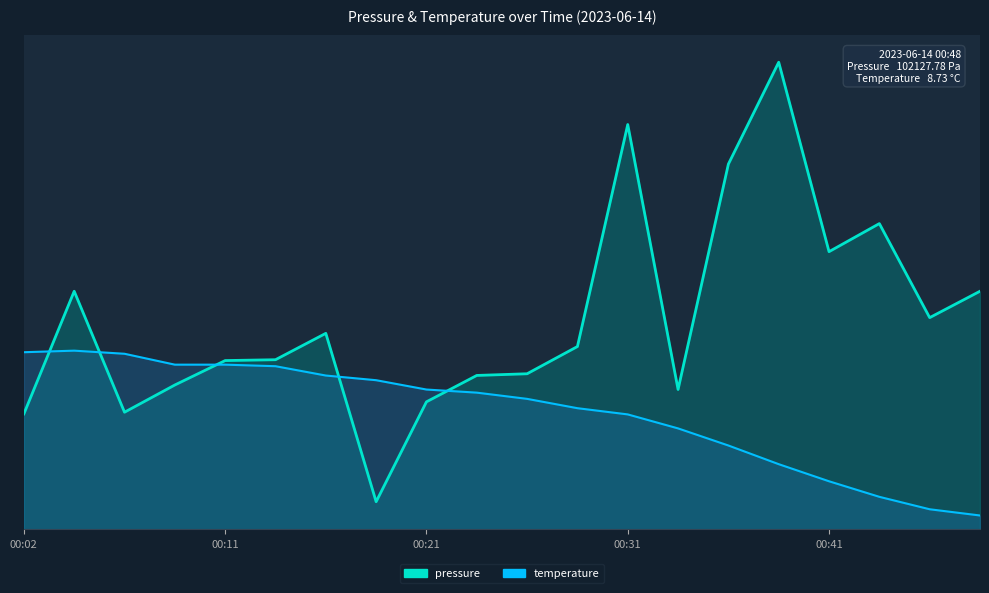

What is the difference between the maximum and minimum values in the pressure series?

160.0